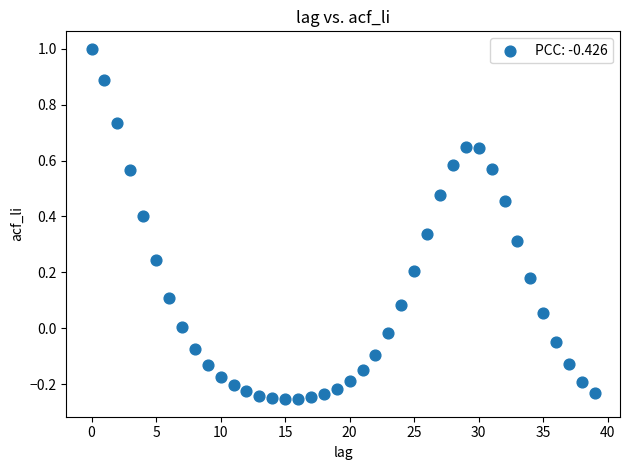

What is the range of Y values (max minus min)?

1.3